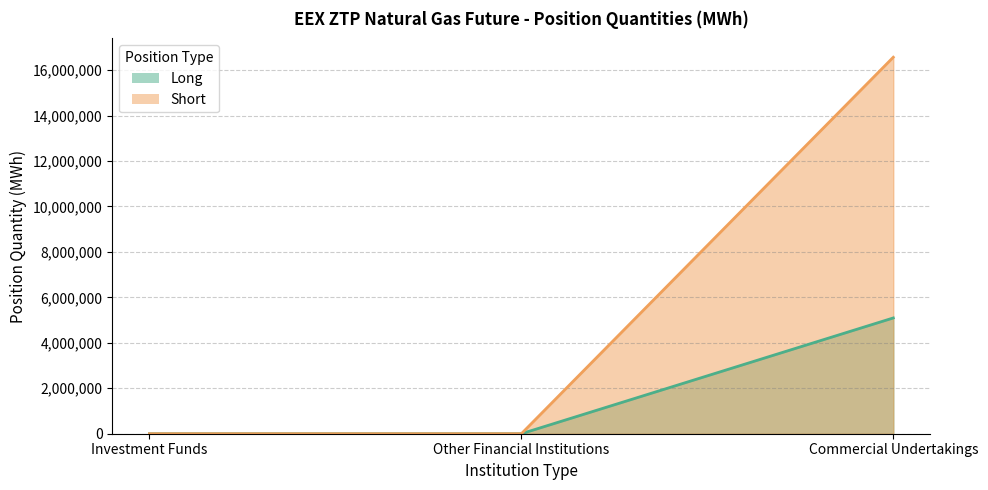

What position from the right is Investment Funds?

3